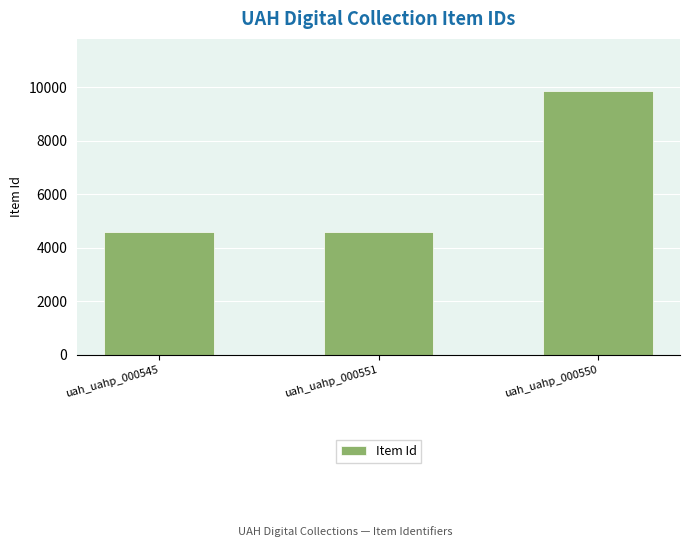

Are the bars grouped side by side (vs. stacked)?

No